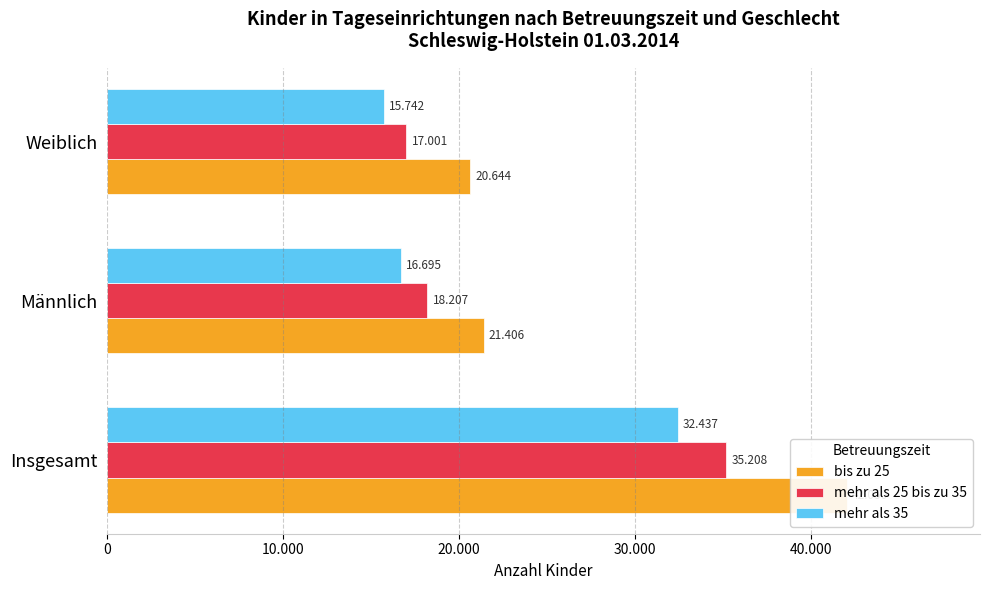

What is the approximate value of mehr als 35 at 20.000, to the nearest 50?

15750